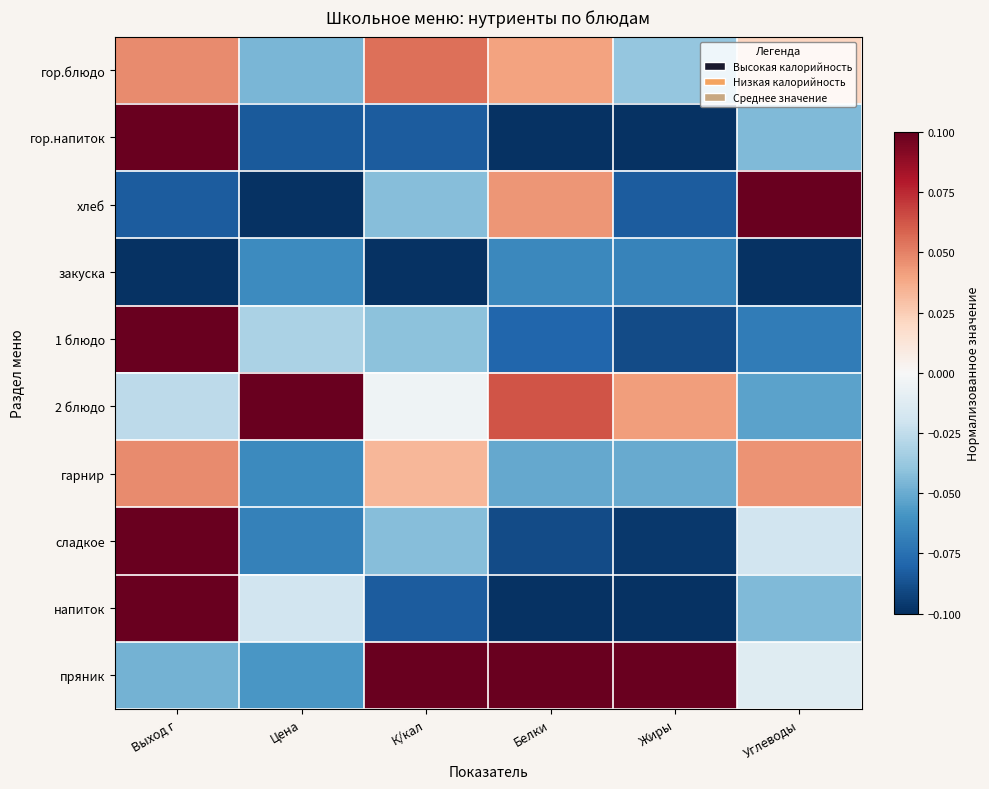

How many categories are shown in the chart?

6